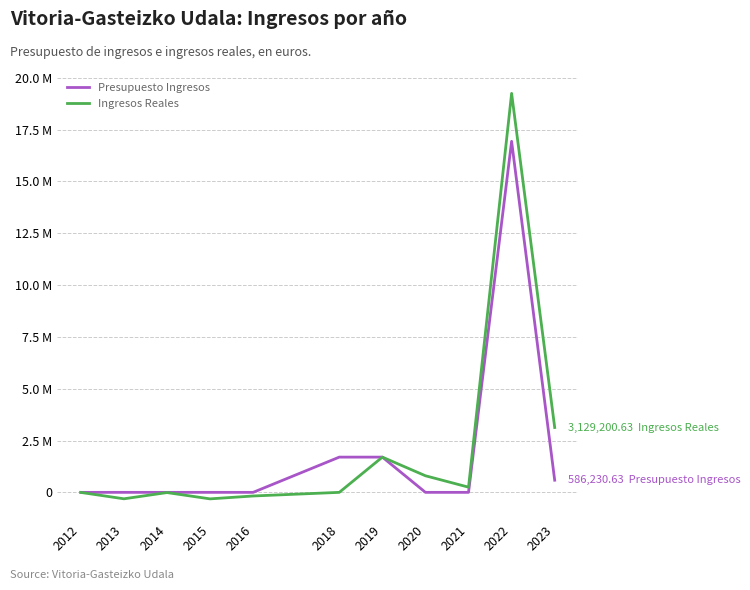

Which series has the largest total across all categories?

Ingresos Reales